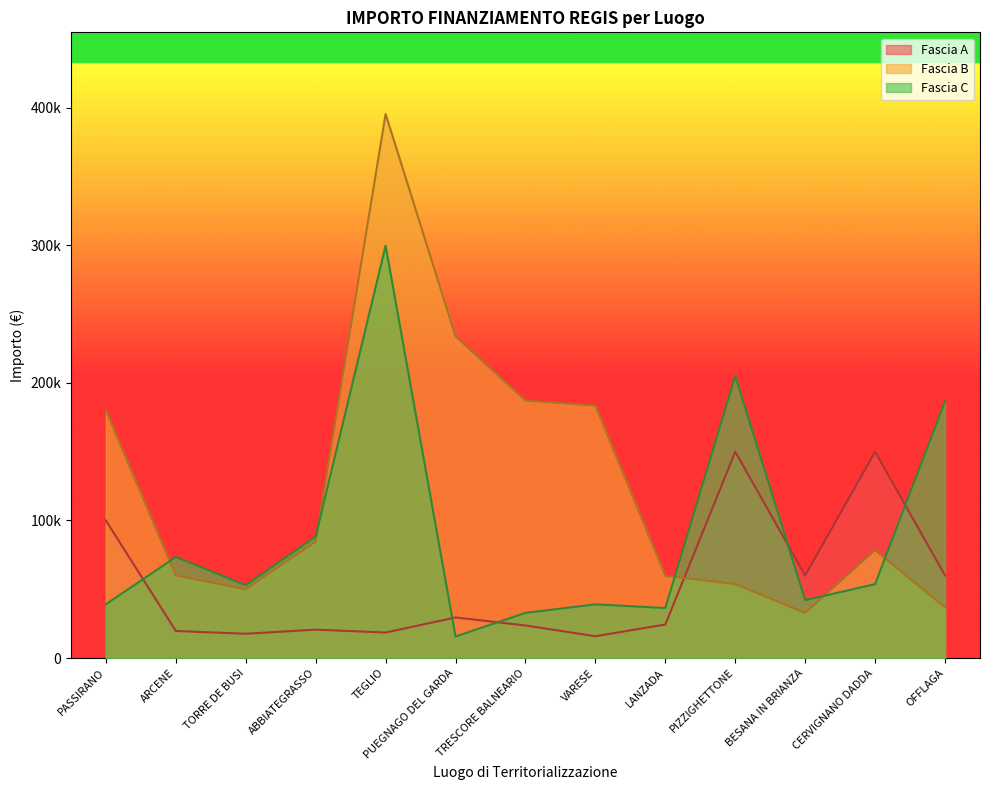

True or false: Fascia B has more than 1 interior local peaks.

True